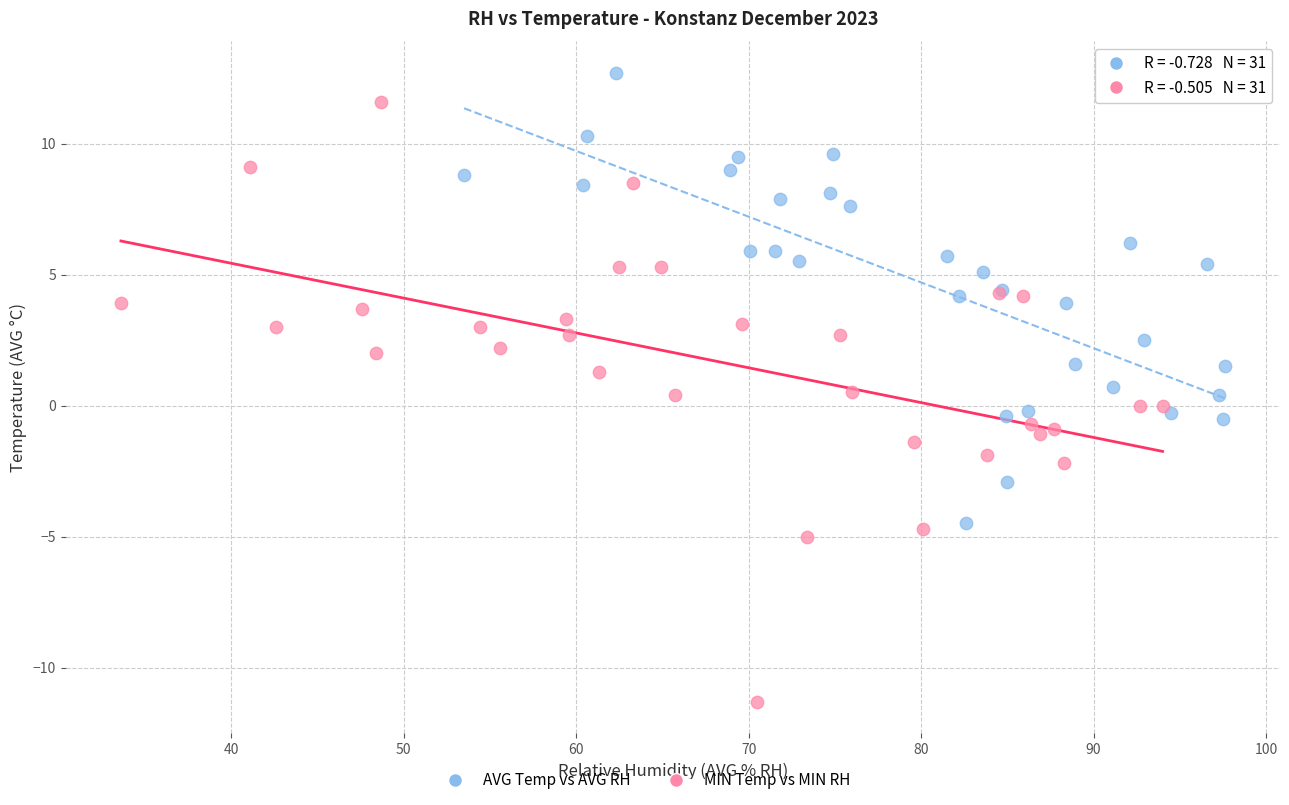

Which series has the widest spread of Y values?

MIN Temp vs MIN RH